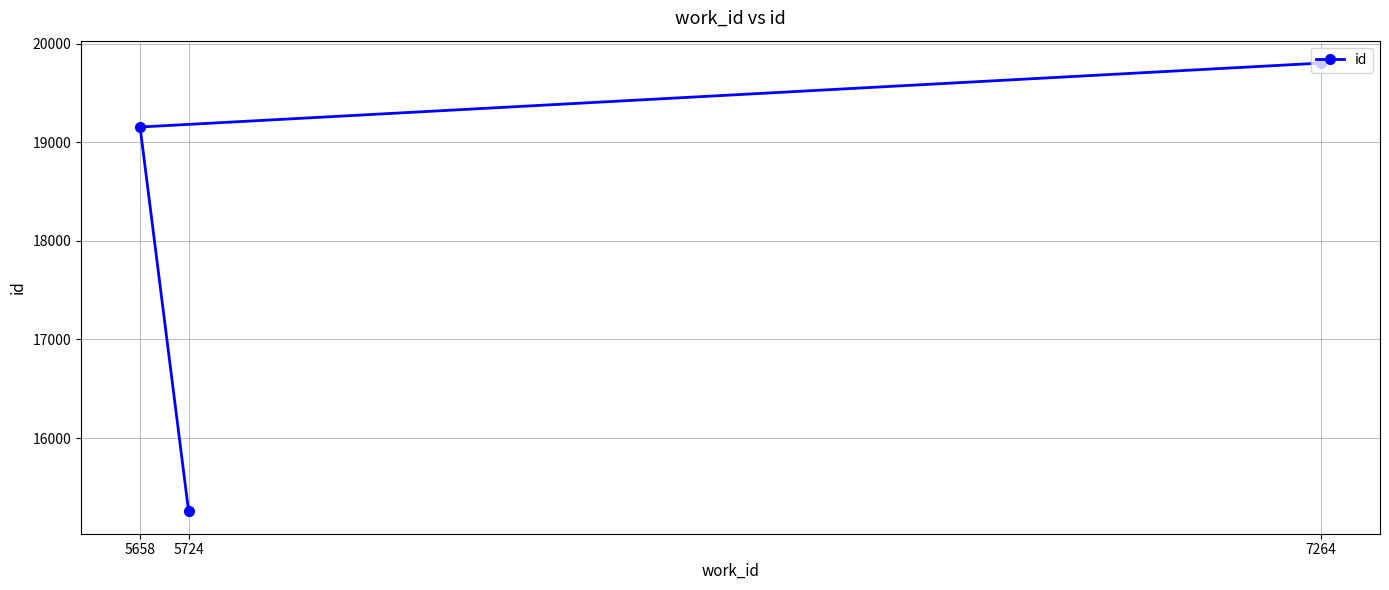

Reading left to right, list all the values displayed in this chart.

5658=19154	5724=15258	7264=19802